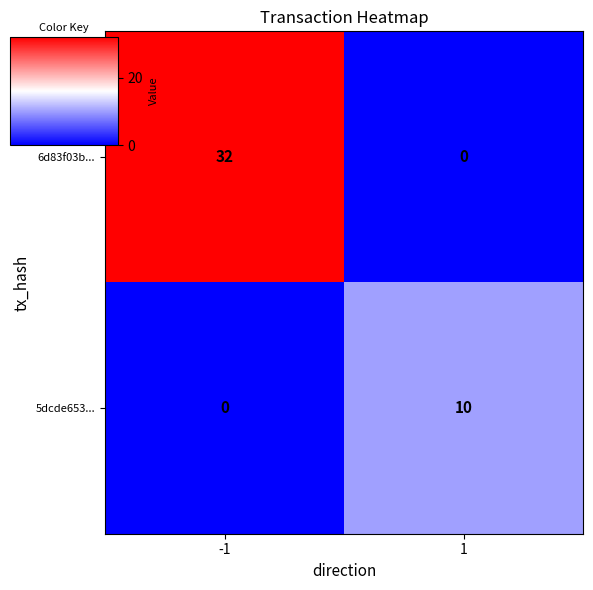

Rank the series at -1 from highest to lowest value.

6d83f03b..., 5dcde653...